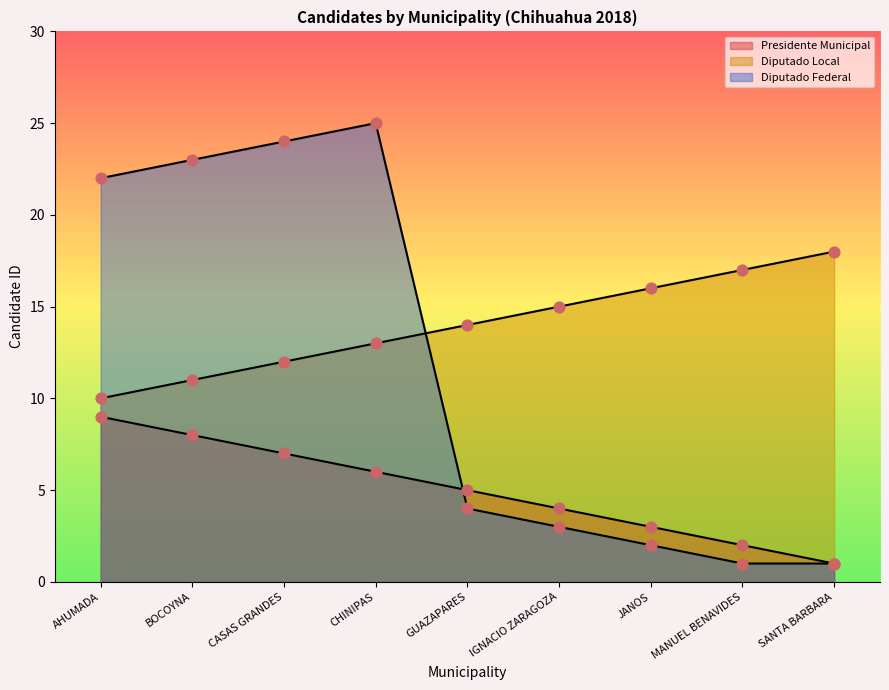

Which series has the widest spread of Y values?

Diputado Federal